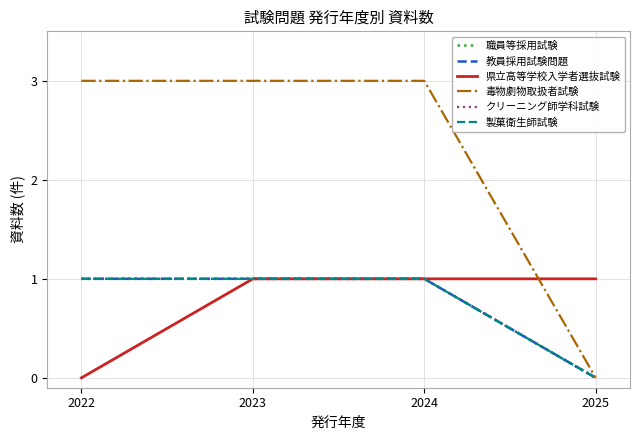

What is the highest value of the 職員等採用試験 series?

1